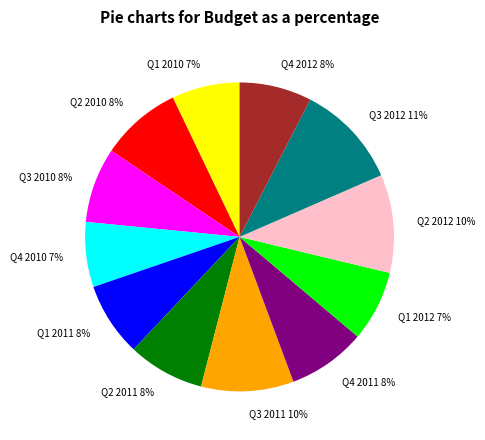

To the nearest percent, what is the average slice percentage?

8%